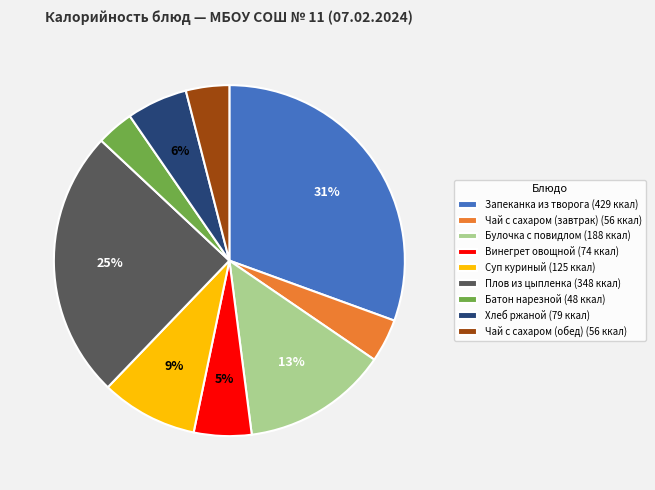

To the nearest percent, what is the average slice percentage?

11%